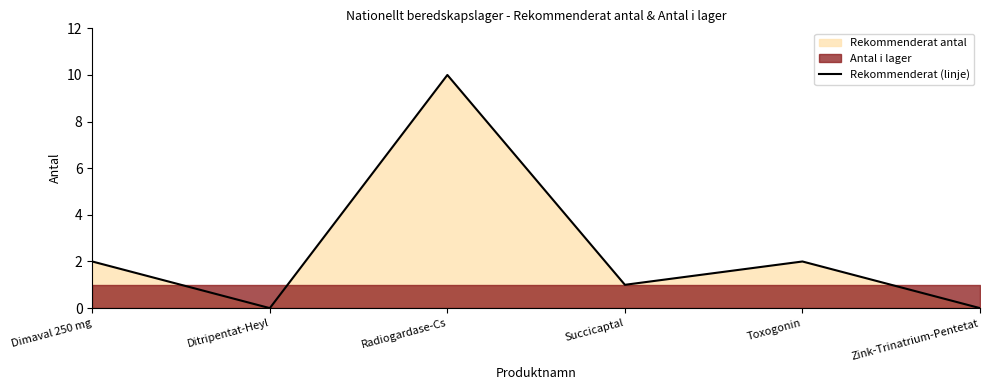

Reading left to right, list all the values displayed in this chart.

2	0	10	1	2	0